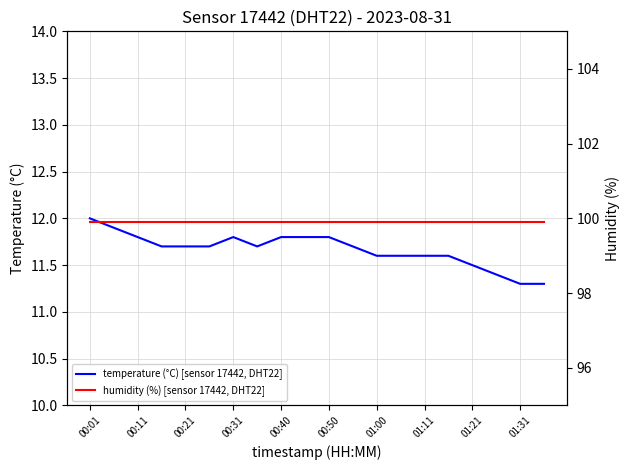

At which label does humidity (%) [sensor 17442, DHT22] reach its peak?

00:01